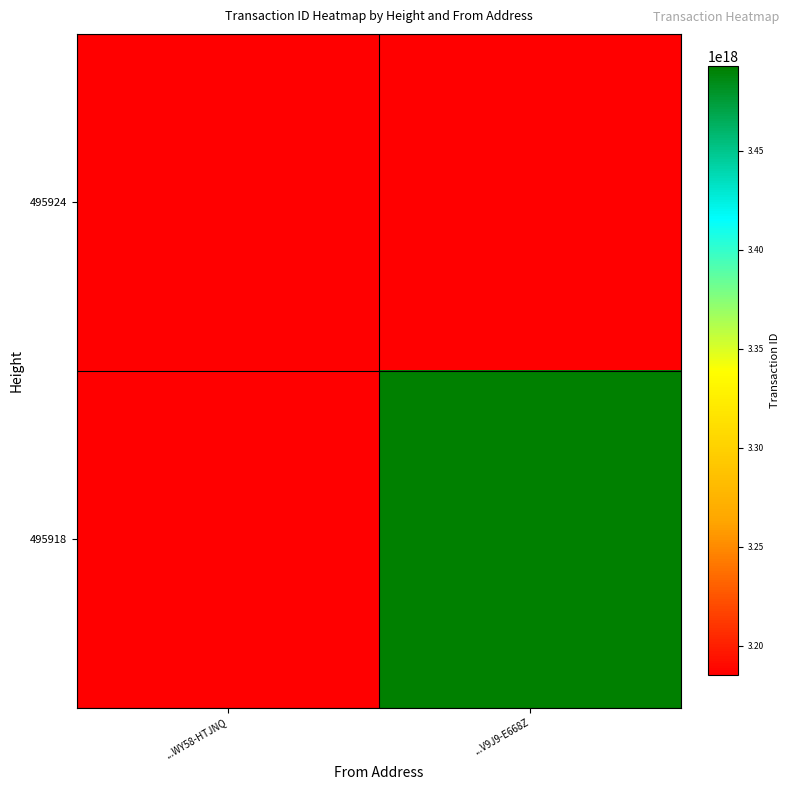

List the series in order of their overall mean, highest first.

495924, 495918